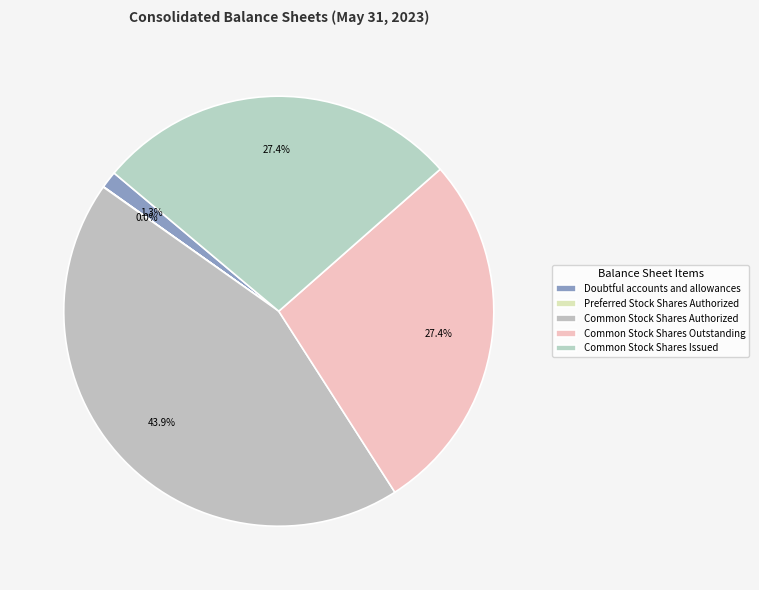

Rank the categories by value from lowest to highest.

Preferred Stock Shares Authorized, Doubtful accounts and allowances, Common Stock Shares Outstanding, Common Stock Shares Issued, Common Stock Shares Authorized